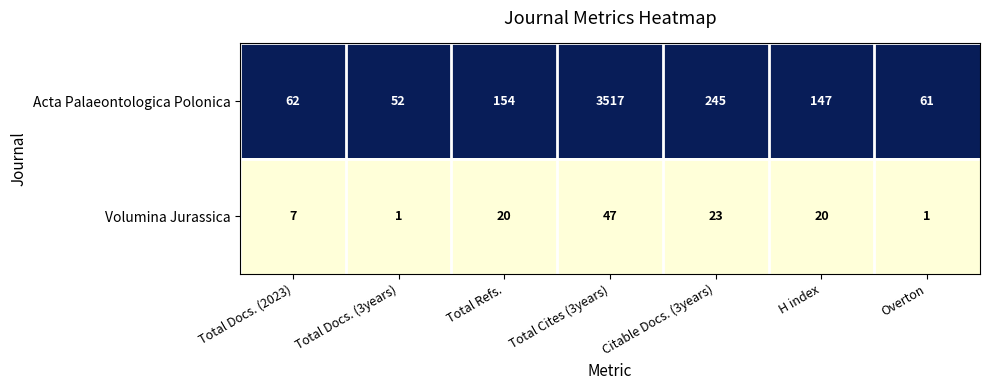

What is the difference between the highest and lowest values at Citable Docs. (3years)?

222